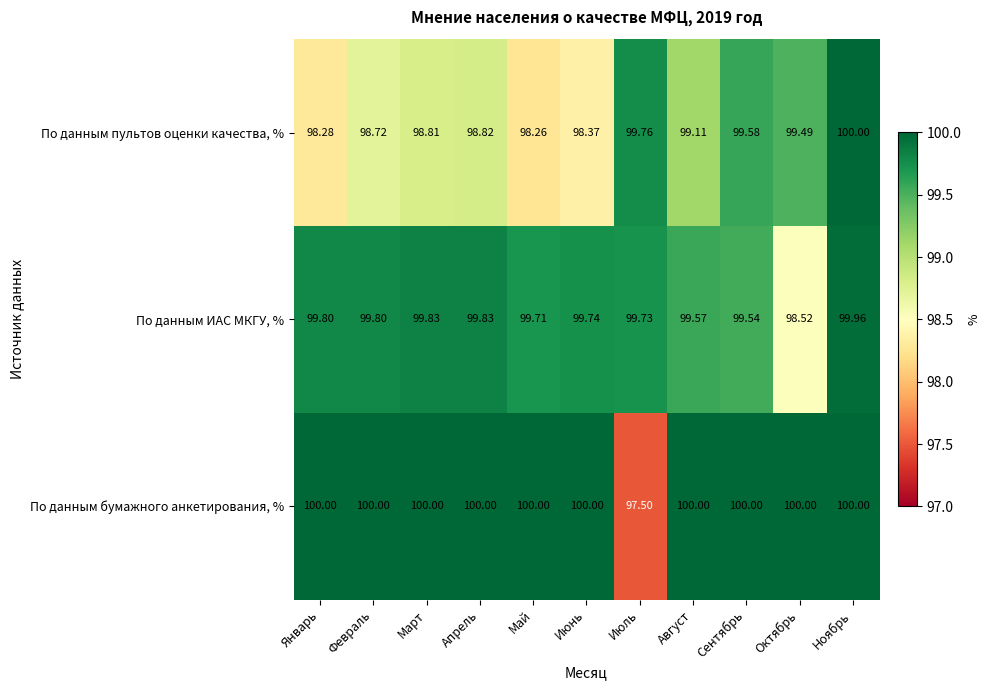

Which series has the widest spread of values?

По данным бумажного анкетирования, %